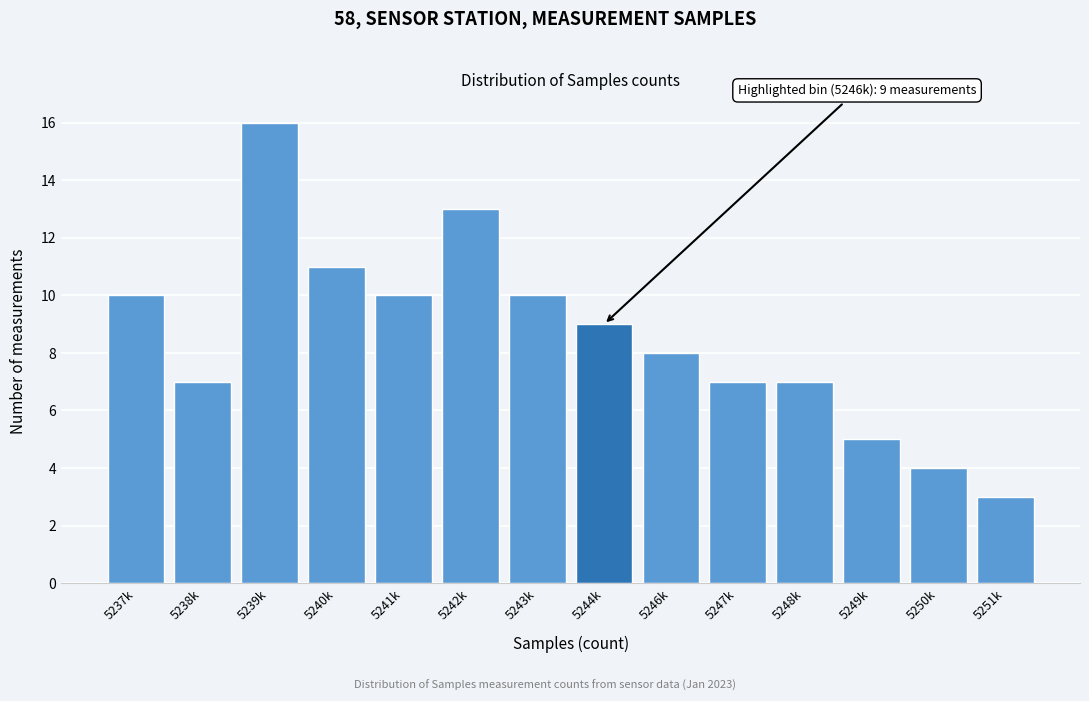

Reading left to right, extract all data points from this chart.

10	7	16	11	10	13	10	9	8	7	7	5	4	3